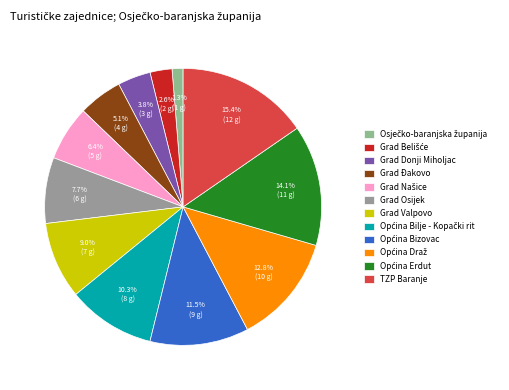

Is there any slice that represents more than half of the pie?

No